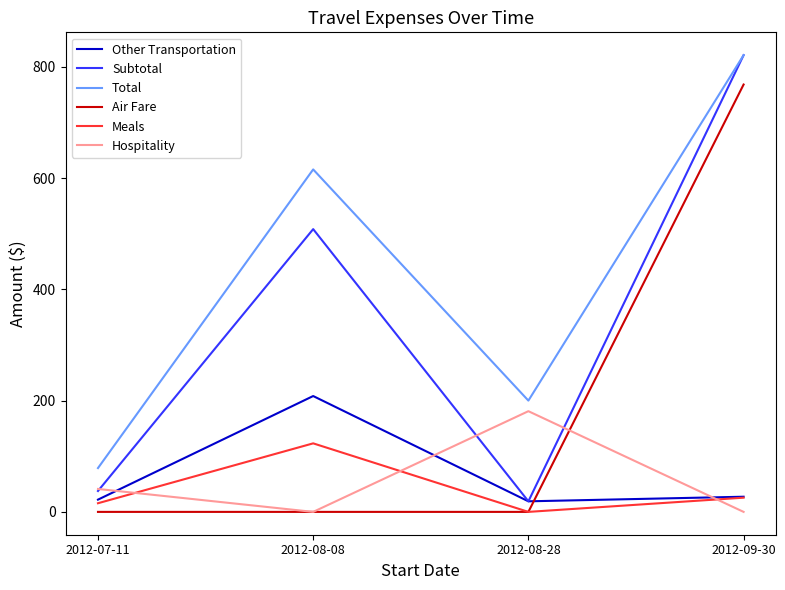

True or false: Meals and Hospitality intersect in this chart.

True